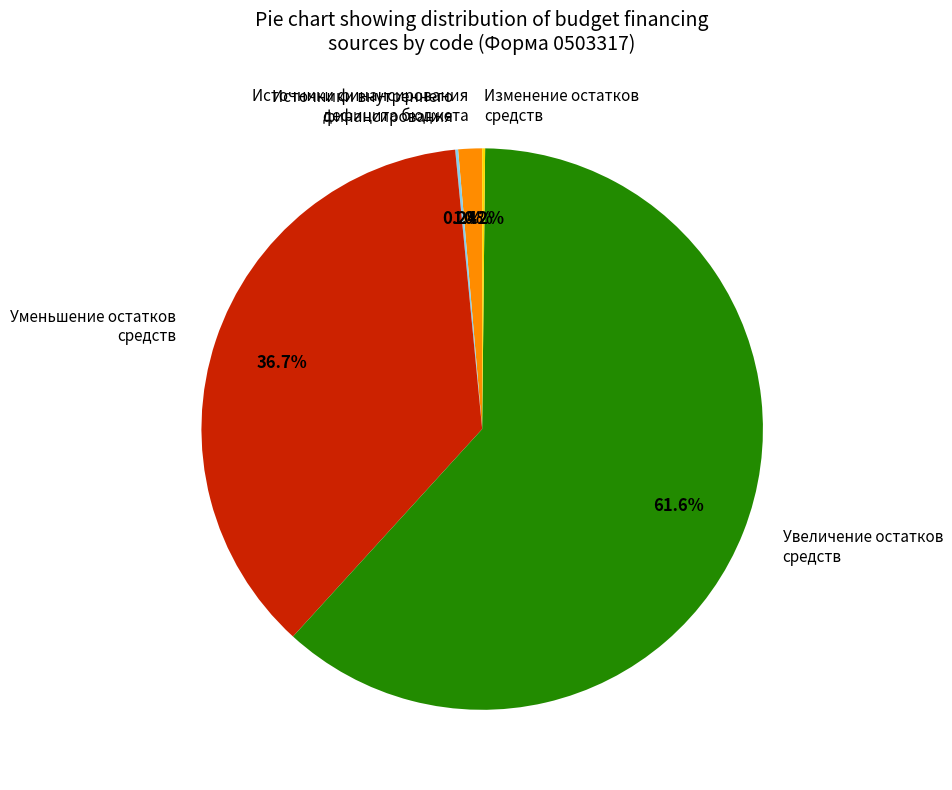

Combined, do Источники финансирования дефицита бюджета and Увеличение остатков средств account for over 50%?

Yes